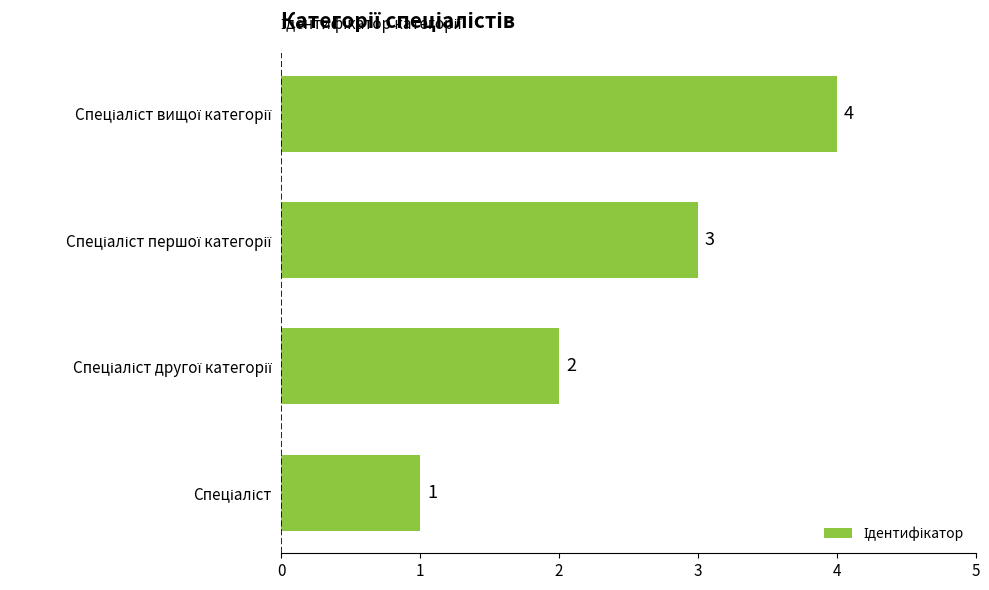

What is the greatest value displayed?

4